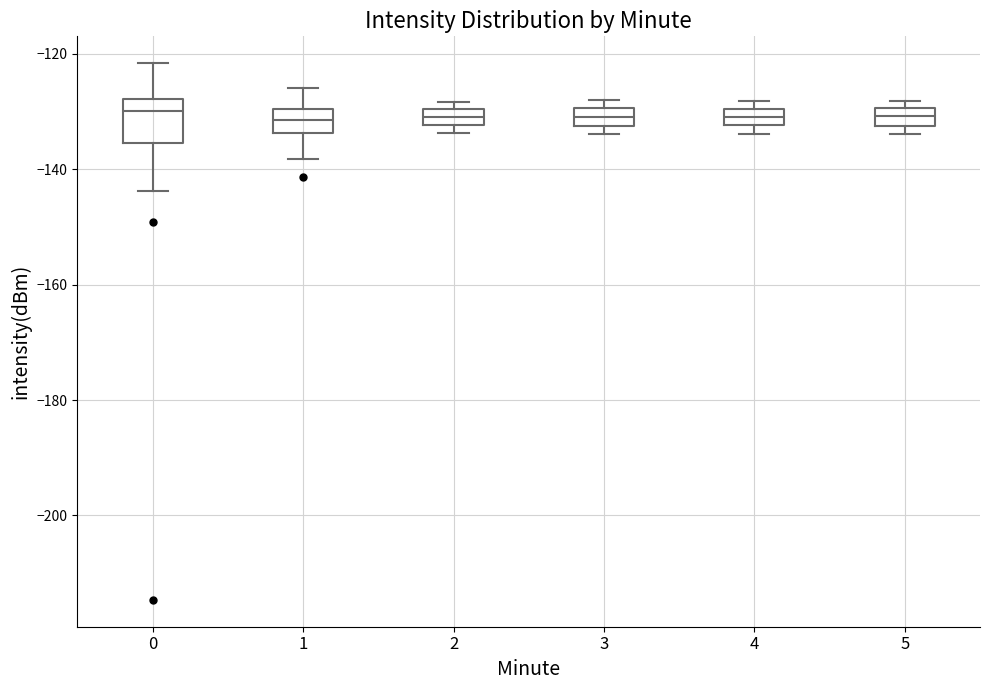

Which box is the tallest, from its lower edge to its upper edge?

0